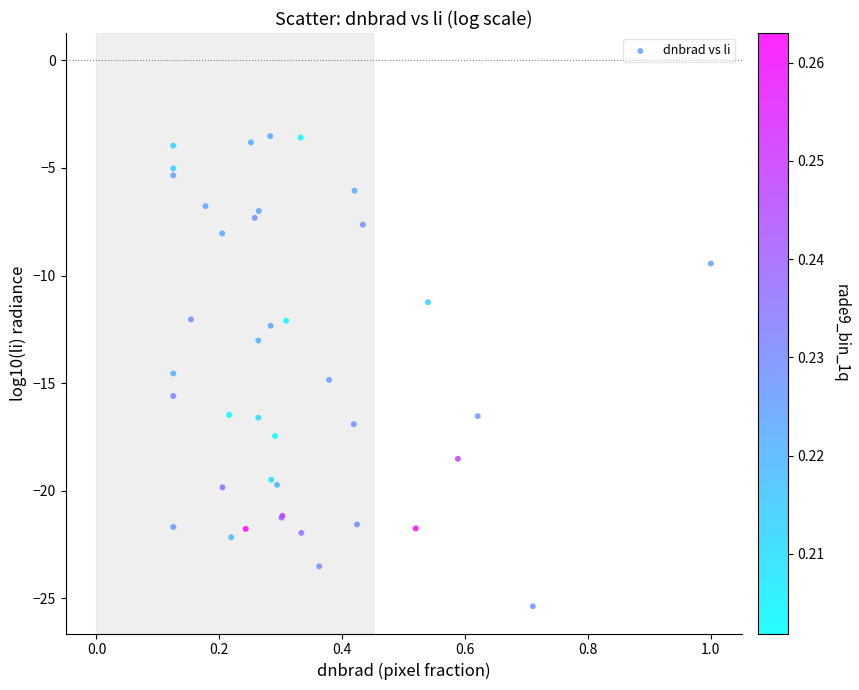

What Y value in the scatter plot is closest to -14?

-14.6